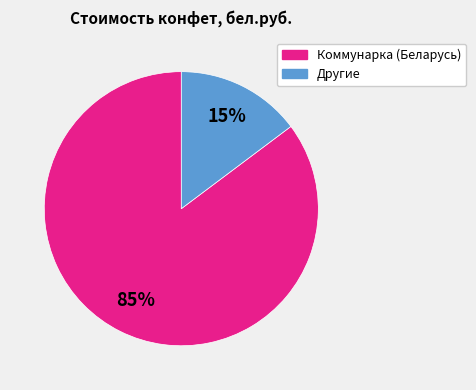

How many slices are in this pie chart?

2